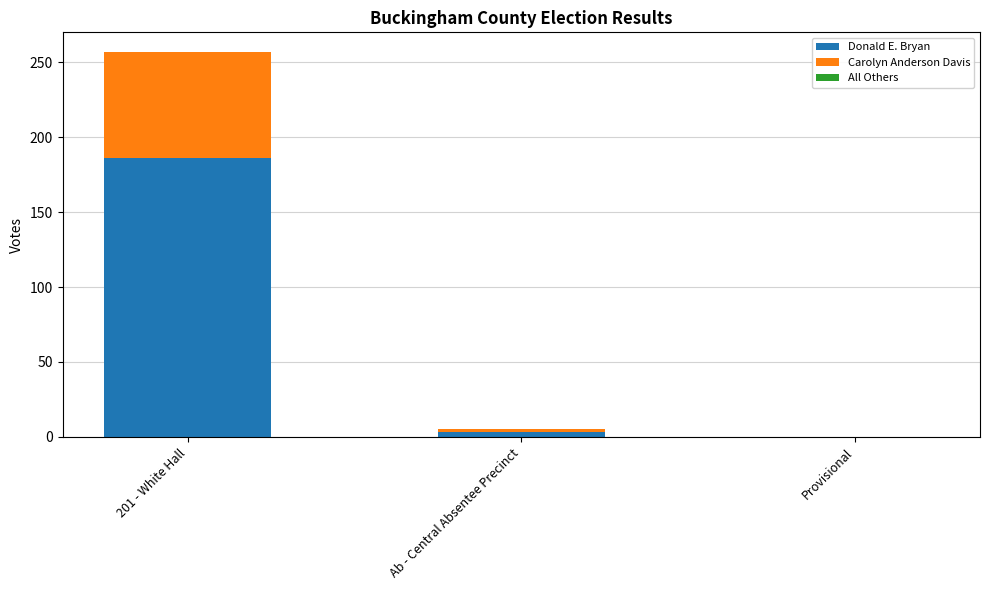

True or false: Donald E. Bryan has a value of 109 at 201 - White Hall.

False